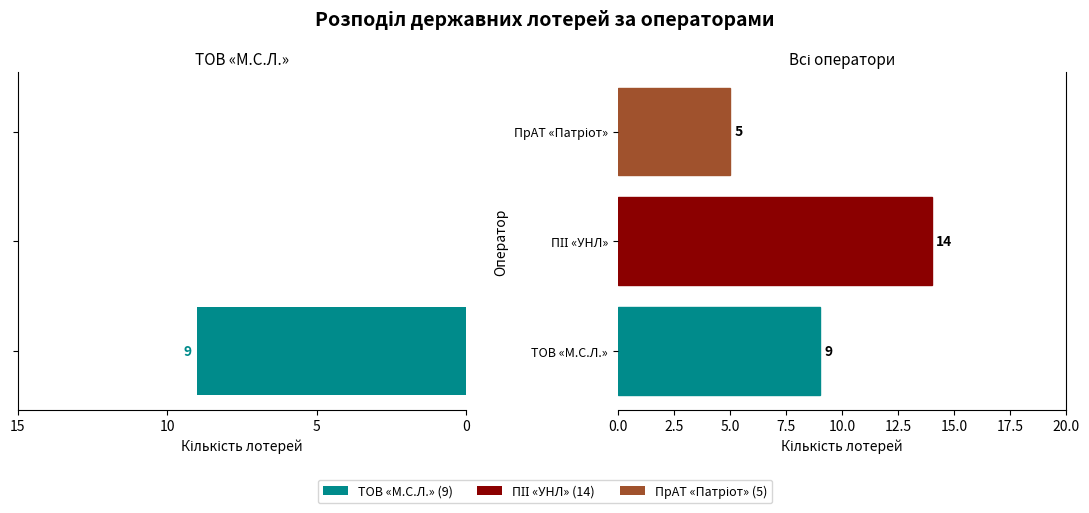

Does the chart contain any negative values?

No